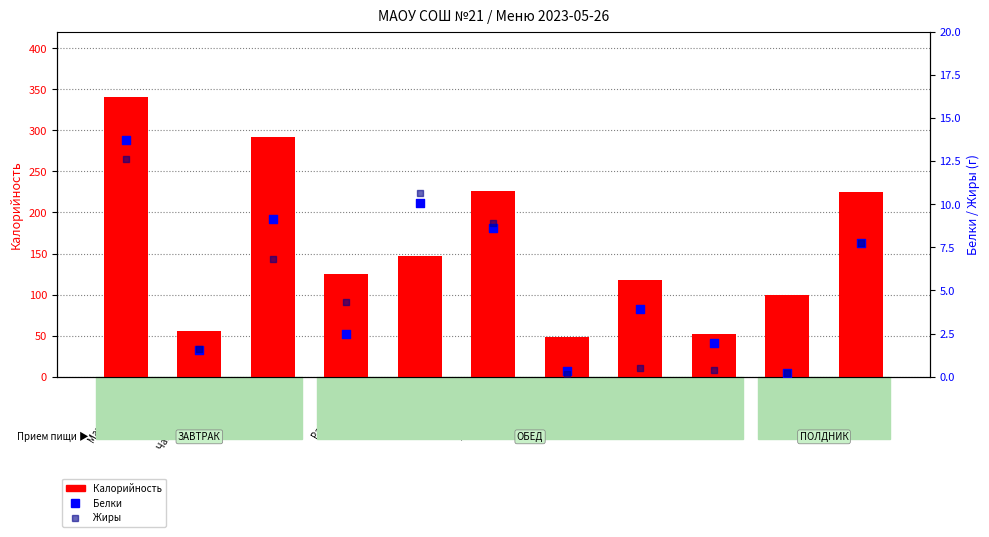

Which series has the largest total across all categories?

Калорийность